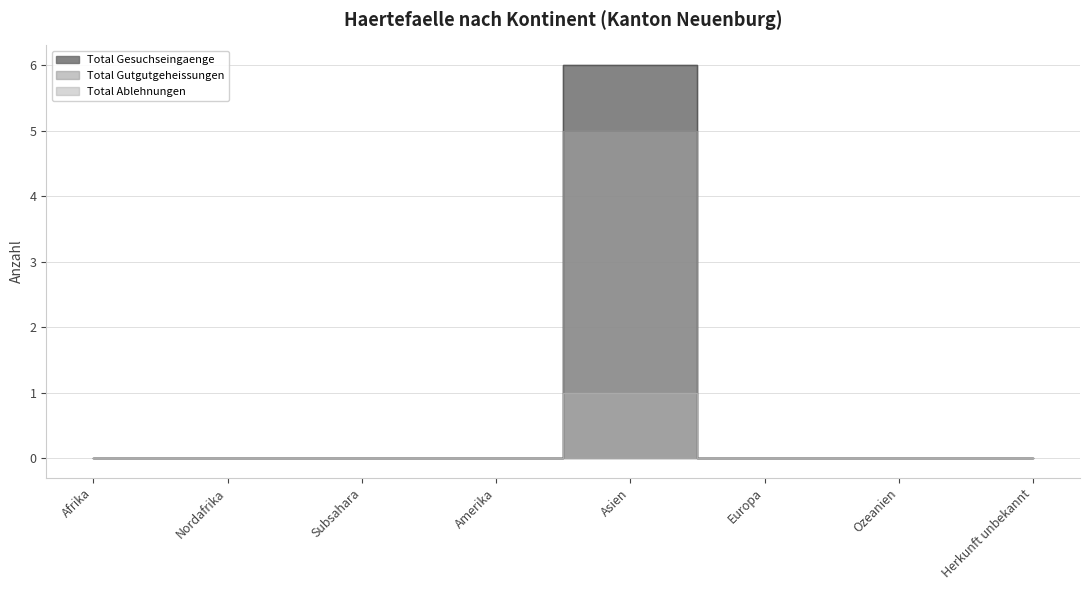

In Total Gesuchseingaenge, how many points are higher than both neighbors (excluding endpoints)?

1